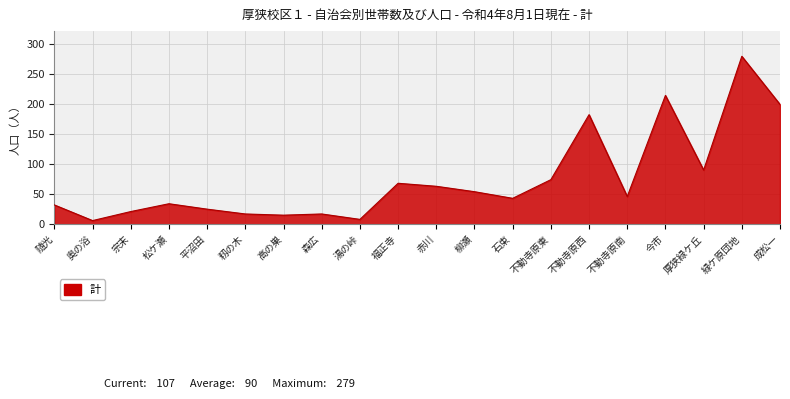

What value does the data have at 緑ケ原団地?

279